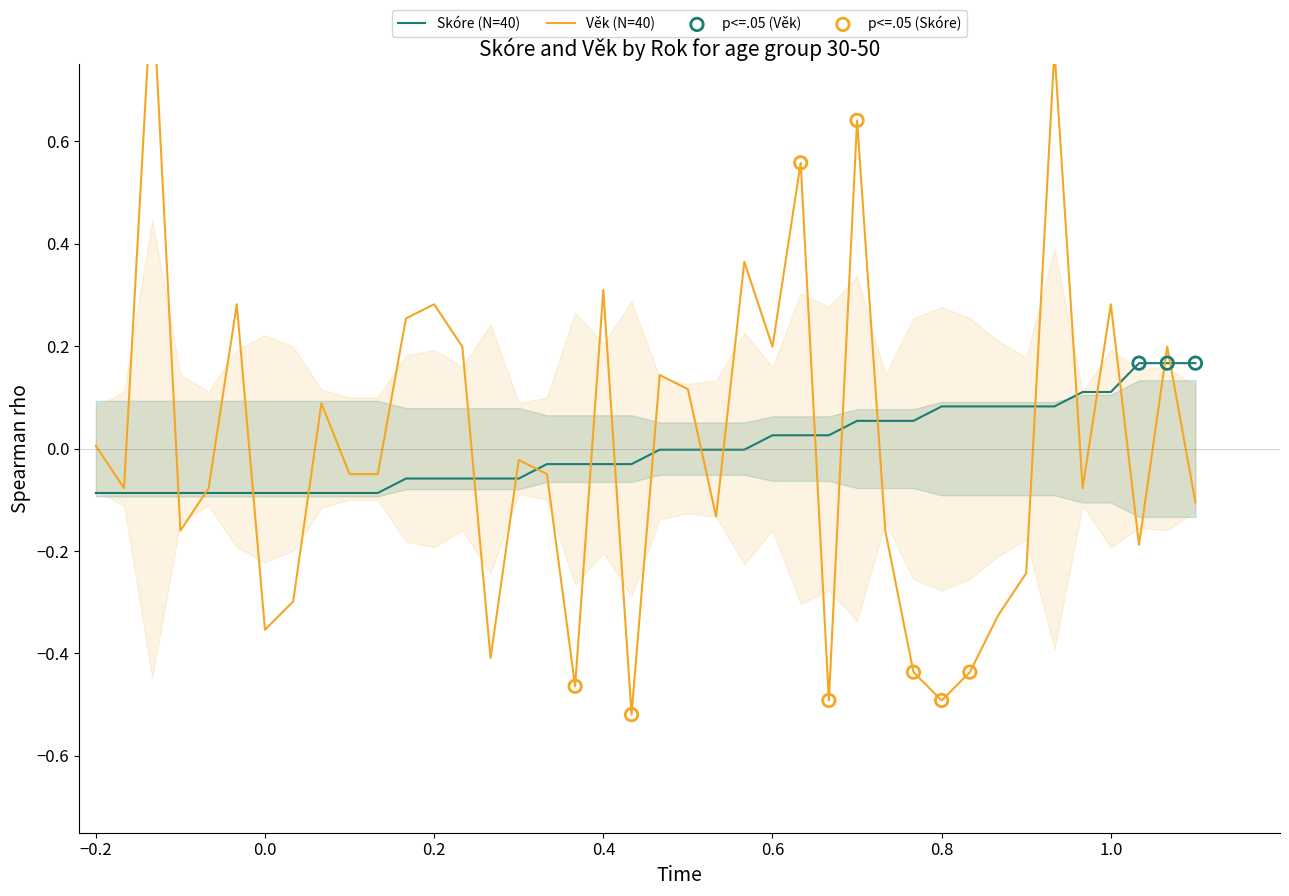

Is it true that Skóre (N=40) equals -0.1 at 0.0?

True